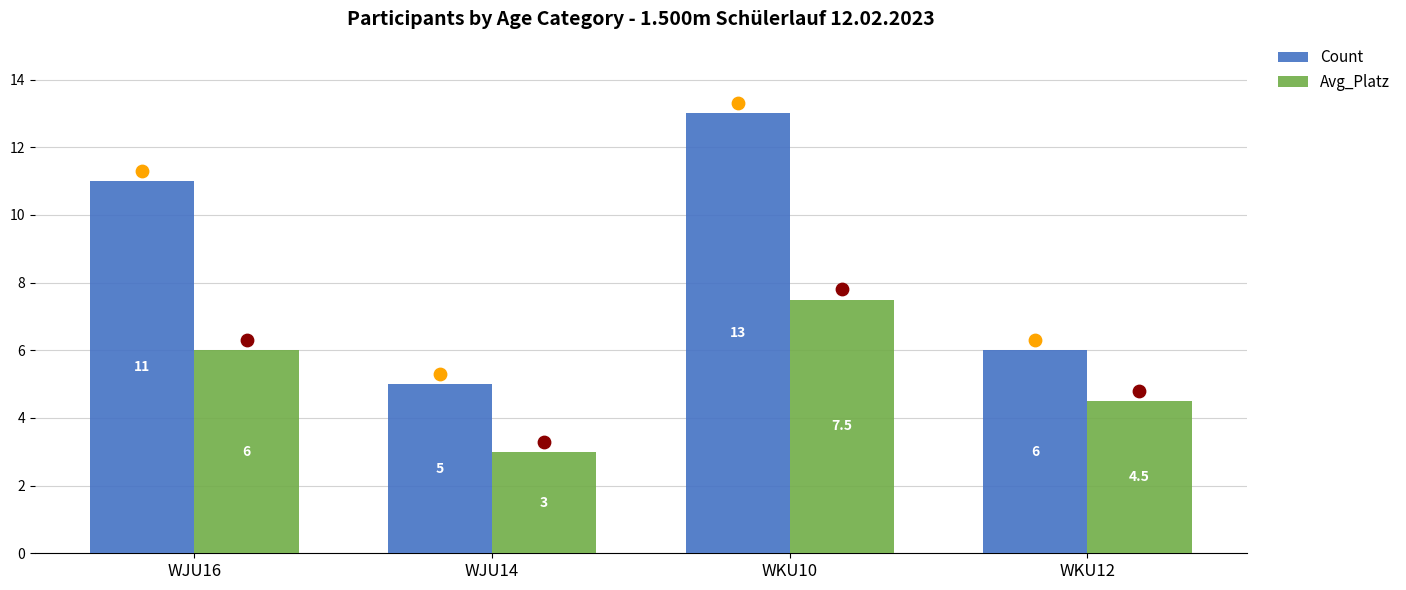

Which series has the largest total across all categories?

Count